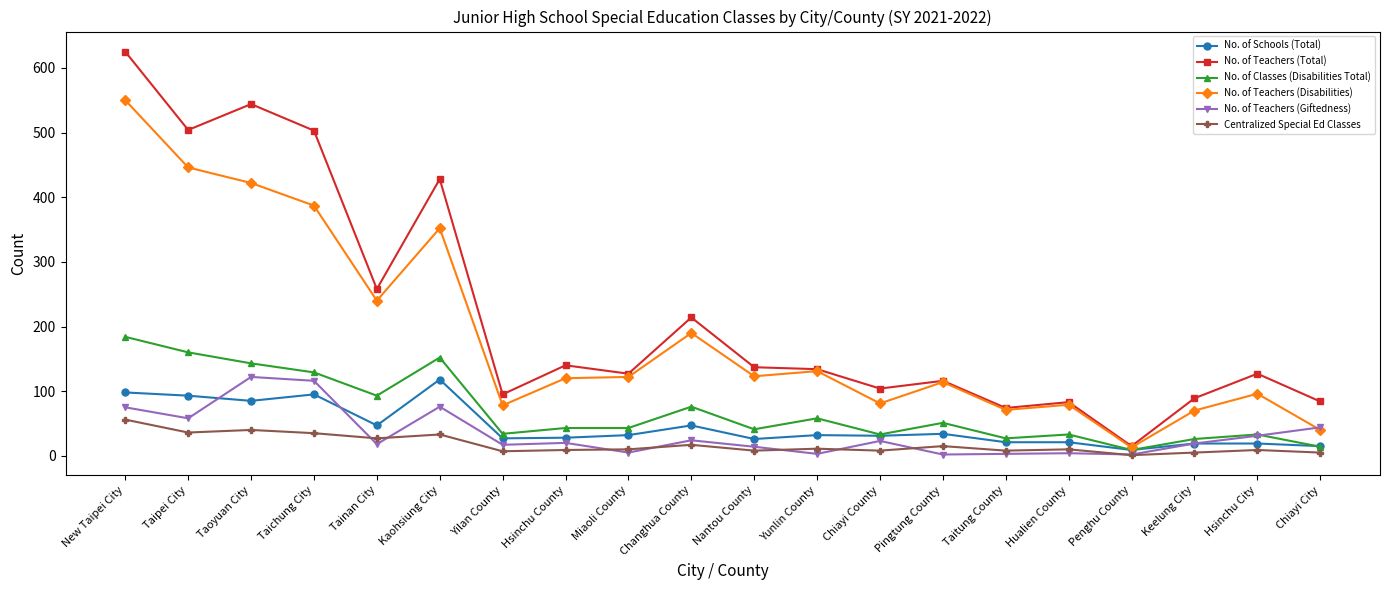

Which series has the largest total across all categories?

No. of Teachers (Total)